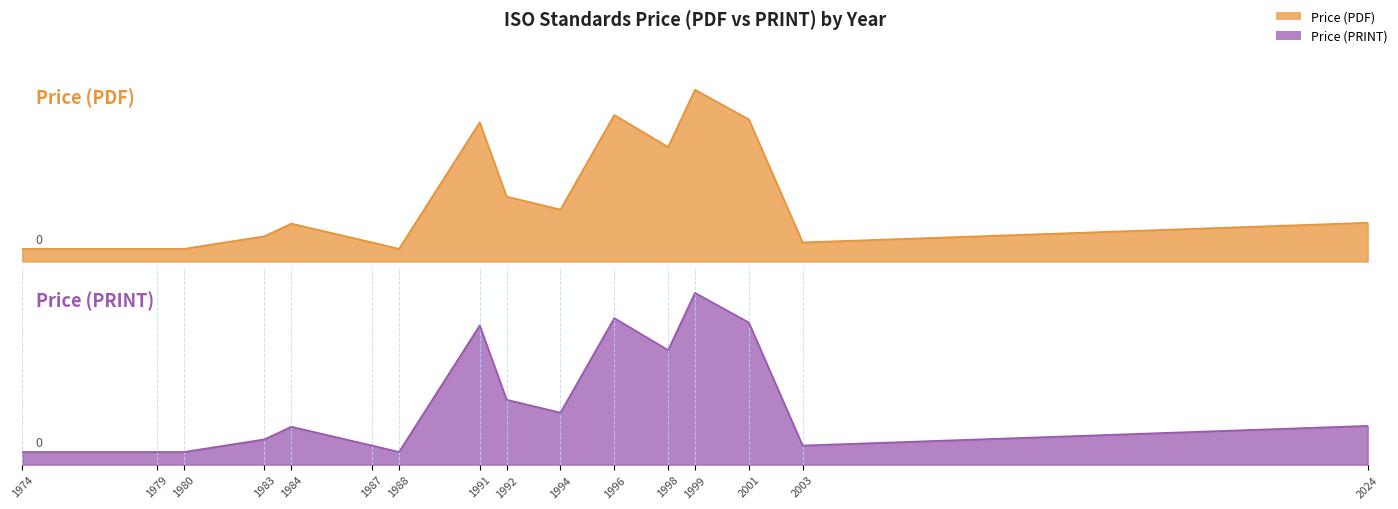

Reading left to right, what are all the values shown in this chart?

Price (PDF): 1974=43	1979=43	1980=43	1983=86	1984=129	1987=65	1988=43	1991=474	1992=221	1994=177	1996=499	1998=390	1999=585	2001=484	2003=65	2024=132
Price (PRINT): 1974=43	1979=43	1980=43	1983=86	1984=129	1987=65	1988=43	1991=474	1992=221	1994=177	1996=499	1998=390	1999=585	2001=484	2003=65	2024=132